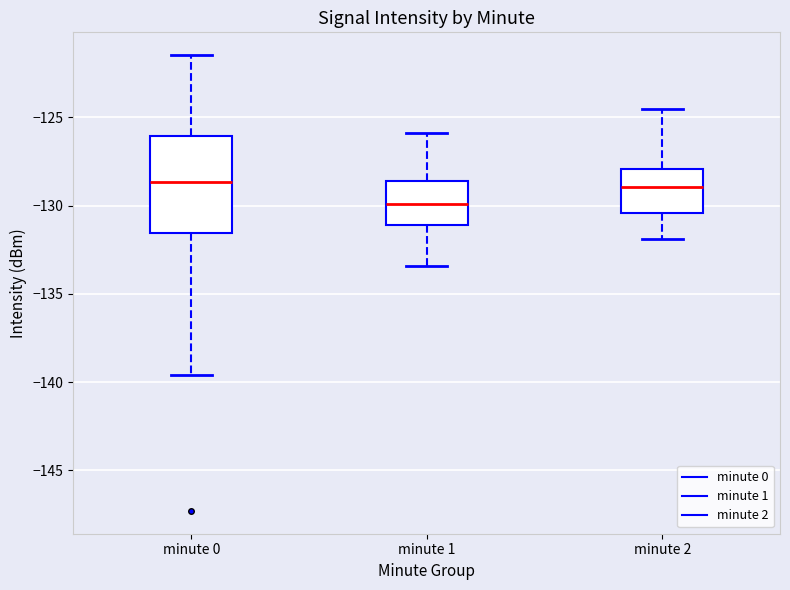

Where does the upper whisker of the box for minute 0 end on the y-axis? The values are not printed on the chart, so give them approximately, as read against the axis.

-121.5